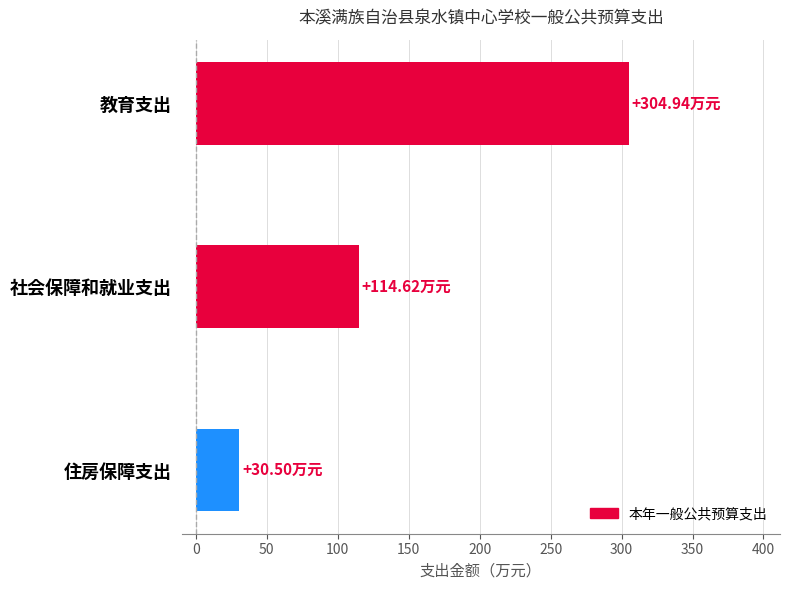

List the labels in order of value, largest first.

教育支出, 社会保障和就业支出, 住房保障支出